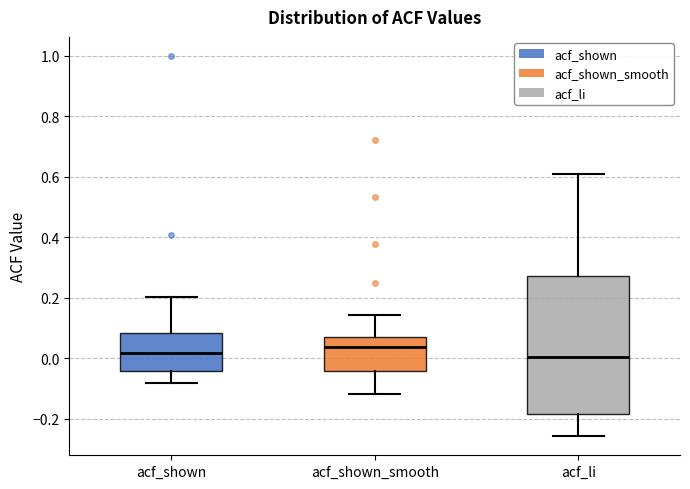

Comparing the boxes themselves (not the whiskers), which one is the tallest?

acf_li